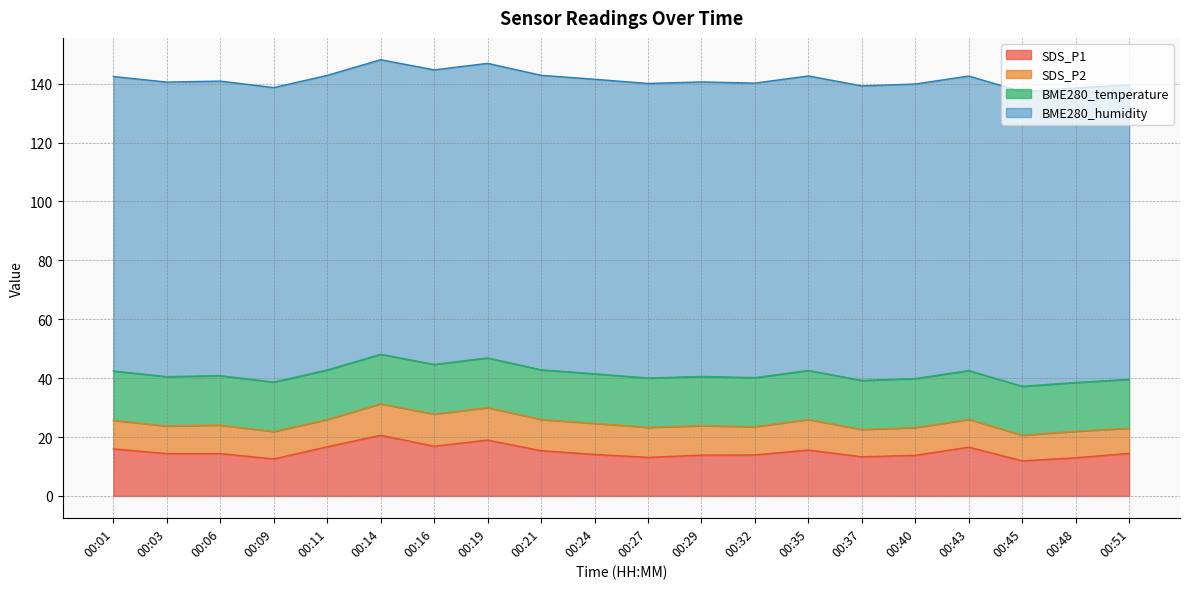

How many values in the SDS_P2 series exceed 9?

17